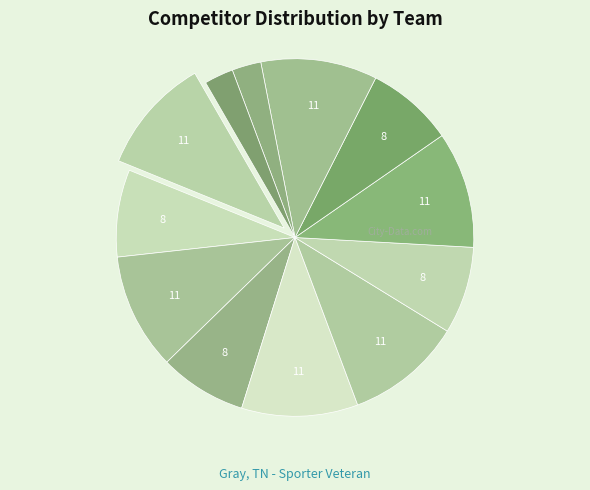

Count the number of slices in the pie.

12